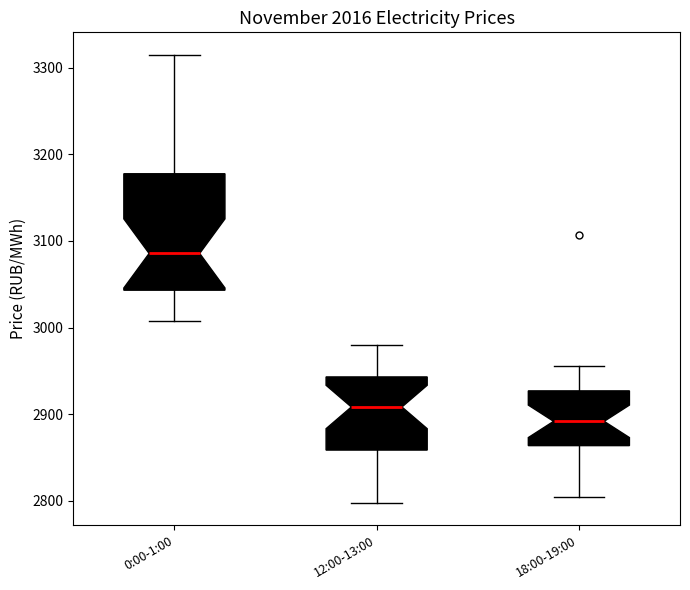

Reading left to right, transcribe this box plot: for each box, give where its median line is, the range the box spans, and where its two whiskers end, as read against the y-axis. The values are not printed on the chart, so give them approximately, as read against the axis.

0:00-1:00: median 3090, box 3040 to 3180, whiskers 3010 to 3310
12:00-13:00: median 2910, box 2860 to 2940, whiskers 2800 to 2980
18:00-19:00: median 2890, box 2860 to 2930, whiskers 2810 to 2960